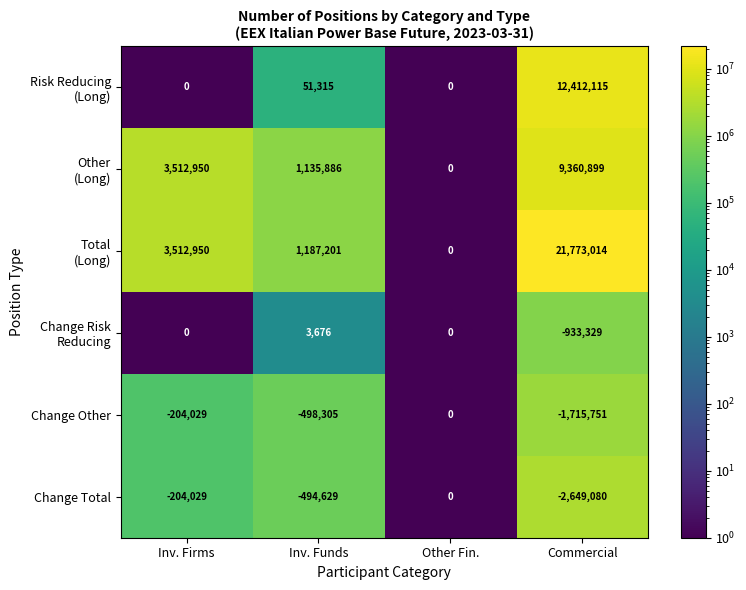

At which label does Change Other reach its minimum?

Commercial